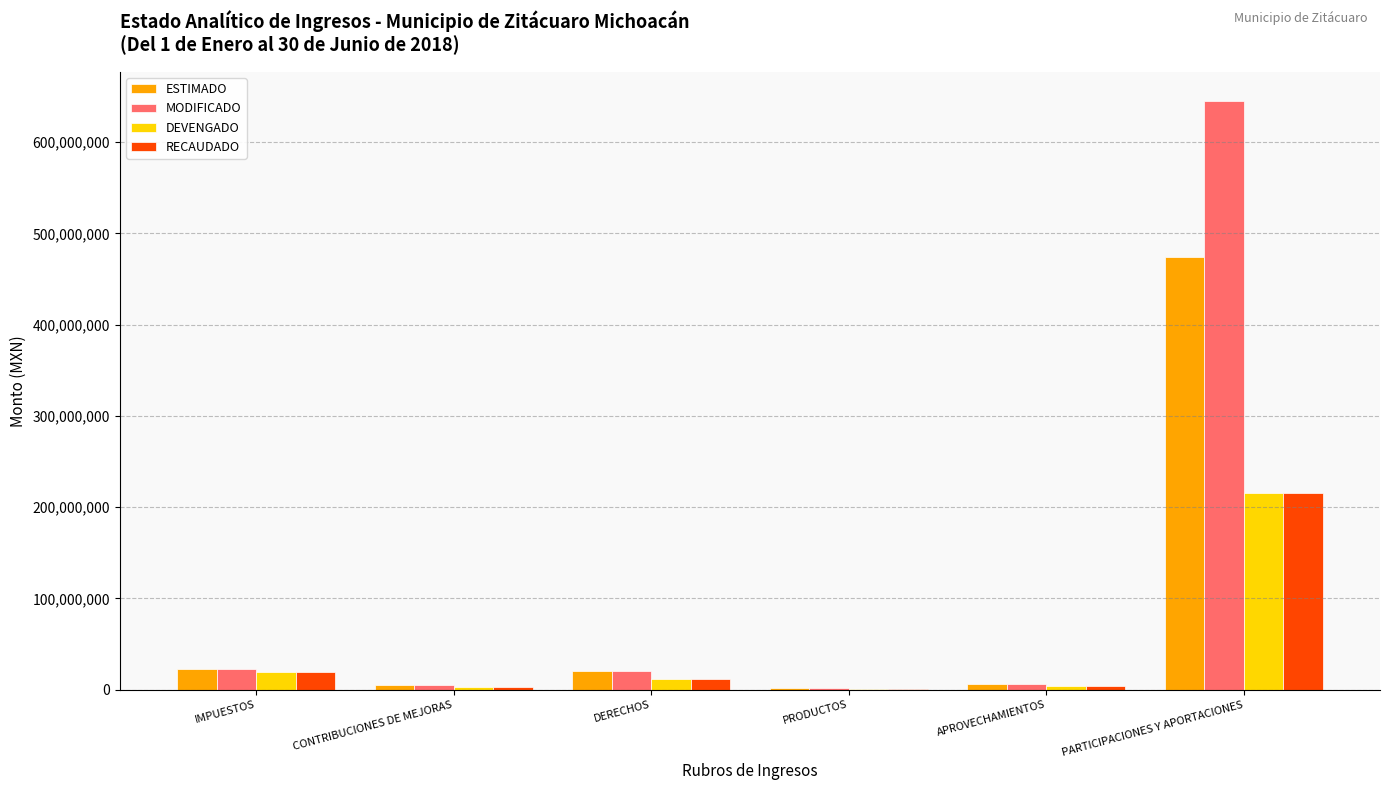

What is the sum of all DEVENGADO values?

254177577.8